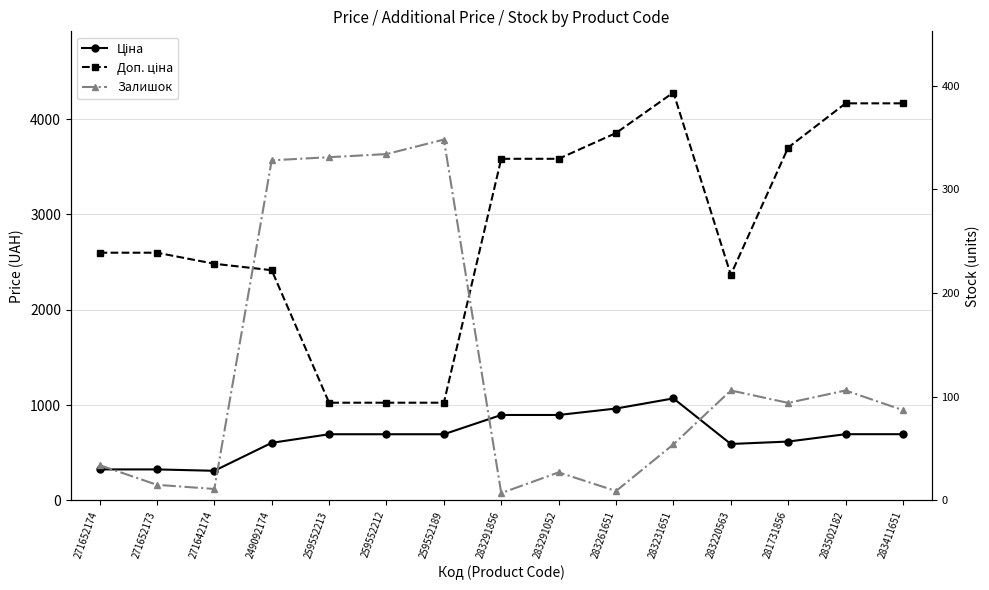

Where is Доп. ціна nearest to the value 2651?

271652174